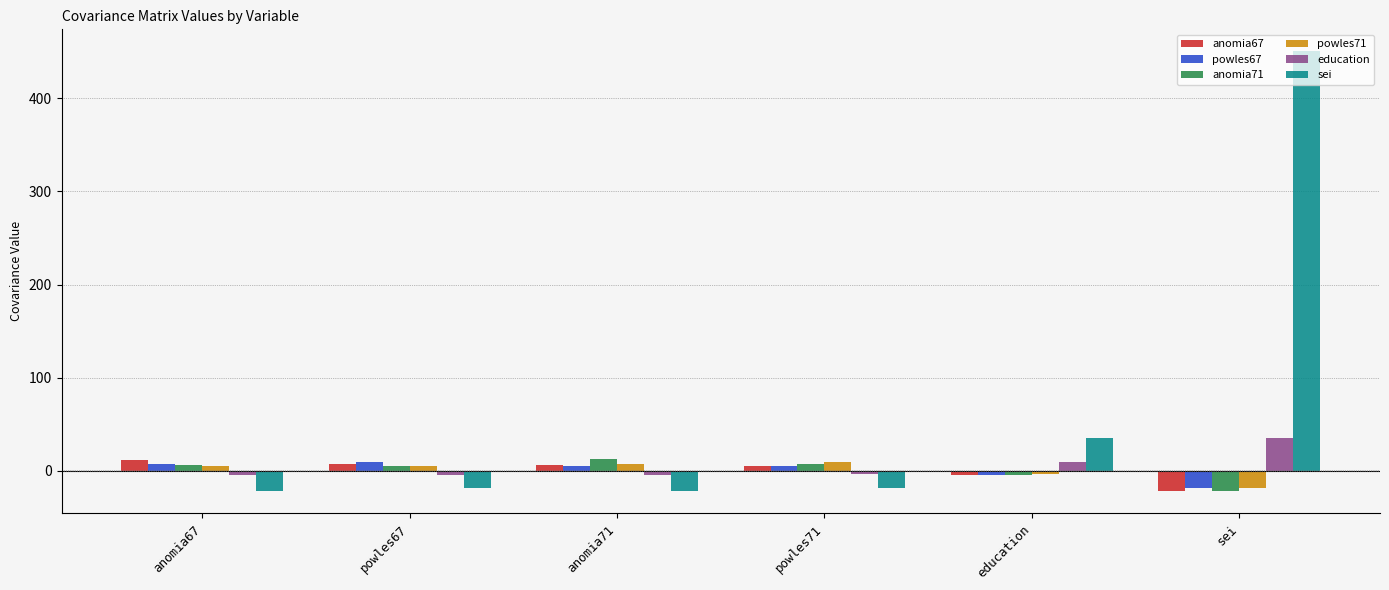

What are all the series names shown in the legend?

anomia67, powles67, anomia71, powles71, education, sei